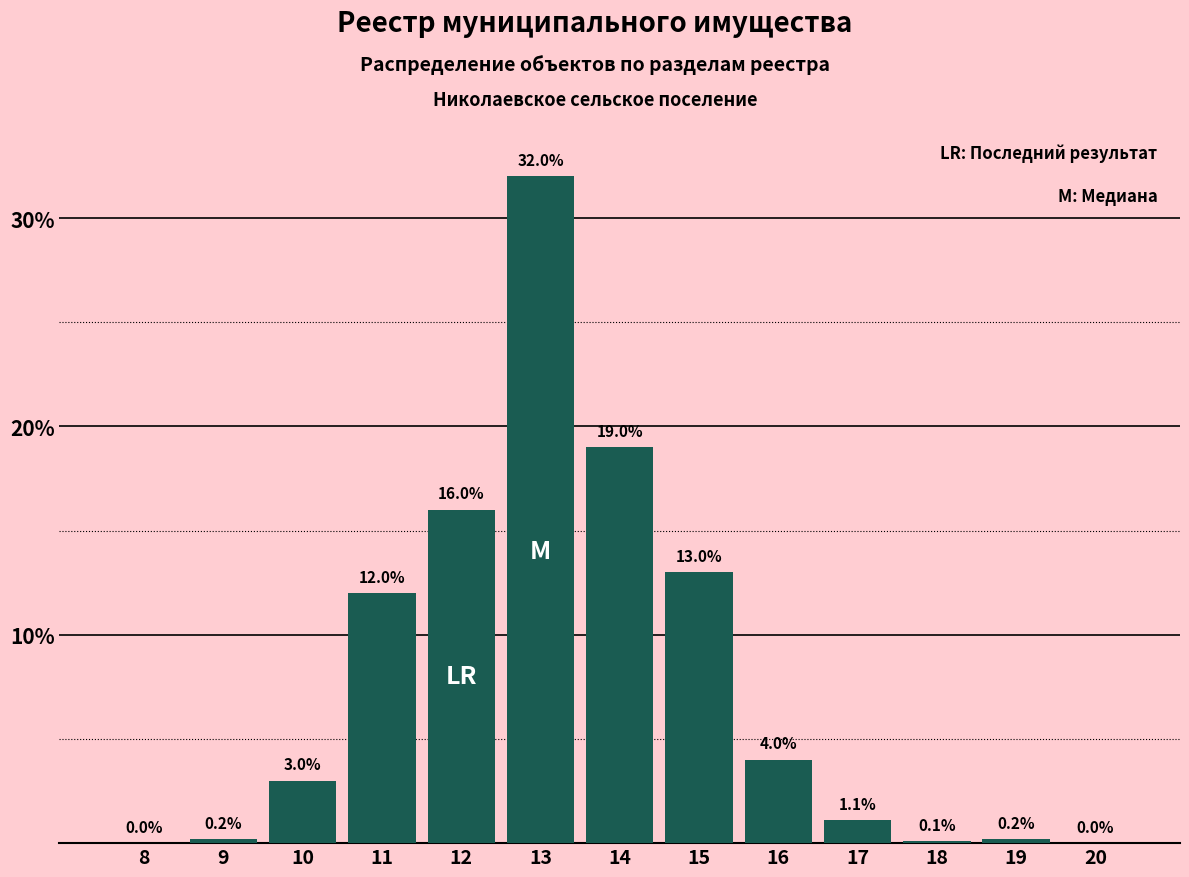

Reading left to right, extract all data points from this chart.

8=0.0	9=0.2	10=3.0	11=12.0	12=16.0	13=32.0	14=19.0	15=13.0	16=4.0	17=1.1	18=0.1	19=0.2	20=0.0